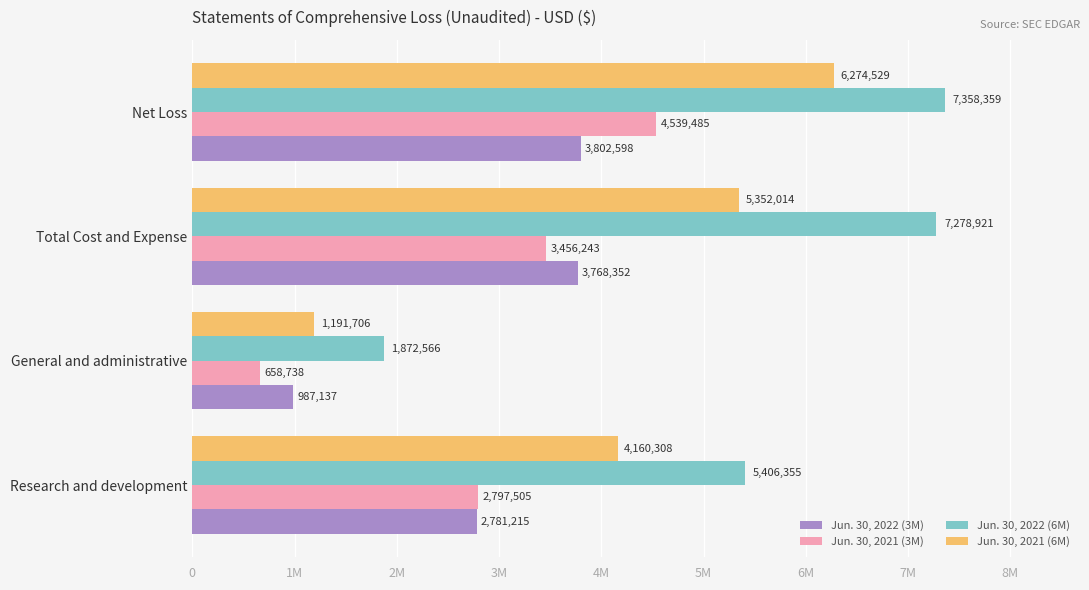

What are all the series names shown in the legend?

Jun. 30, 2022 (3M), Jun. 30, 2021 (3M), Jun. 30, 2022 (6M), Jun. 30, 2021 (6M)